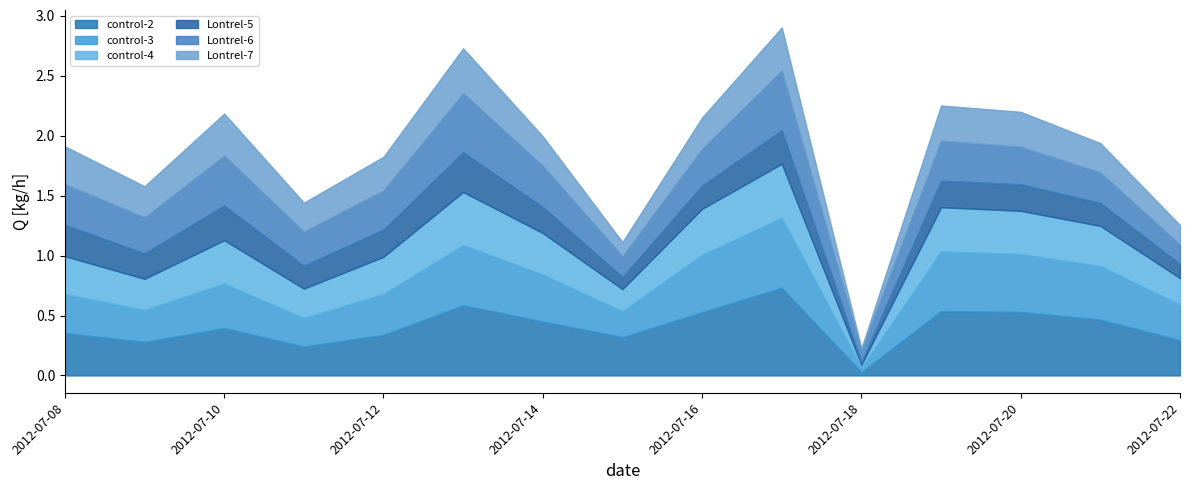

What is the sum of all Lontrel-6 values?

4.7